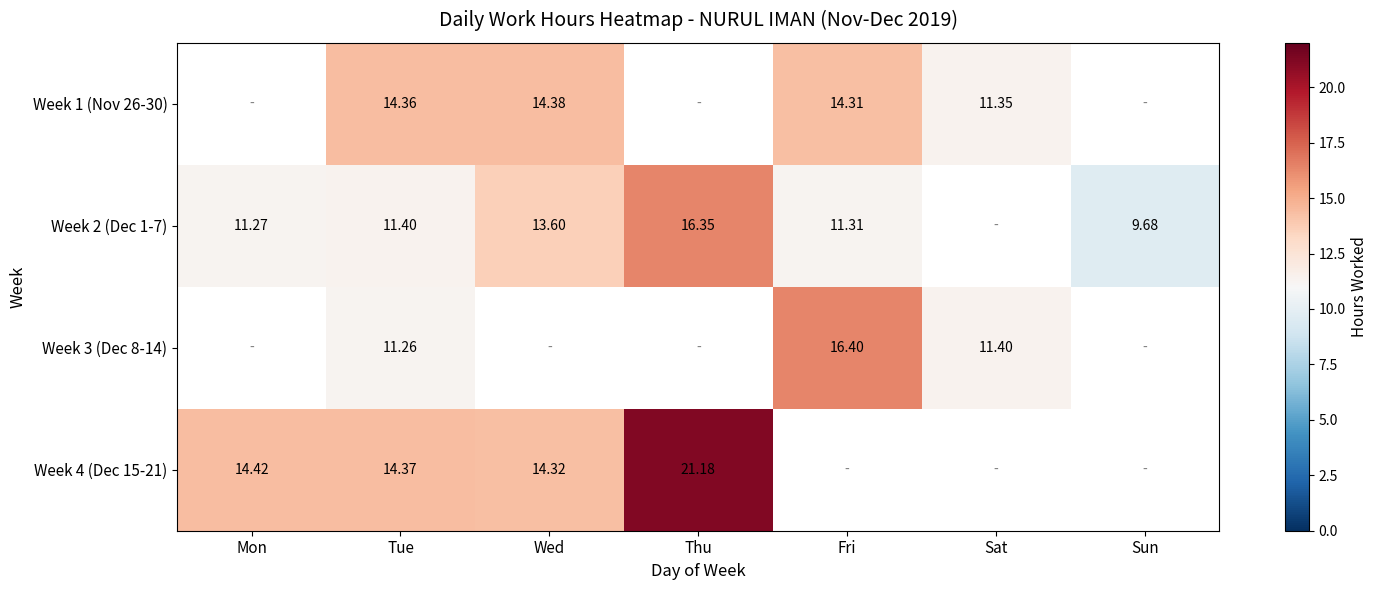

Between Tue and Sat, which is larger?

Tue